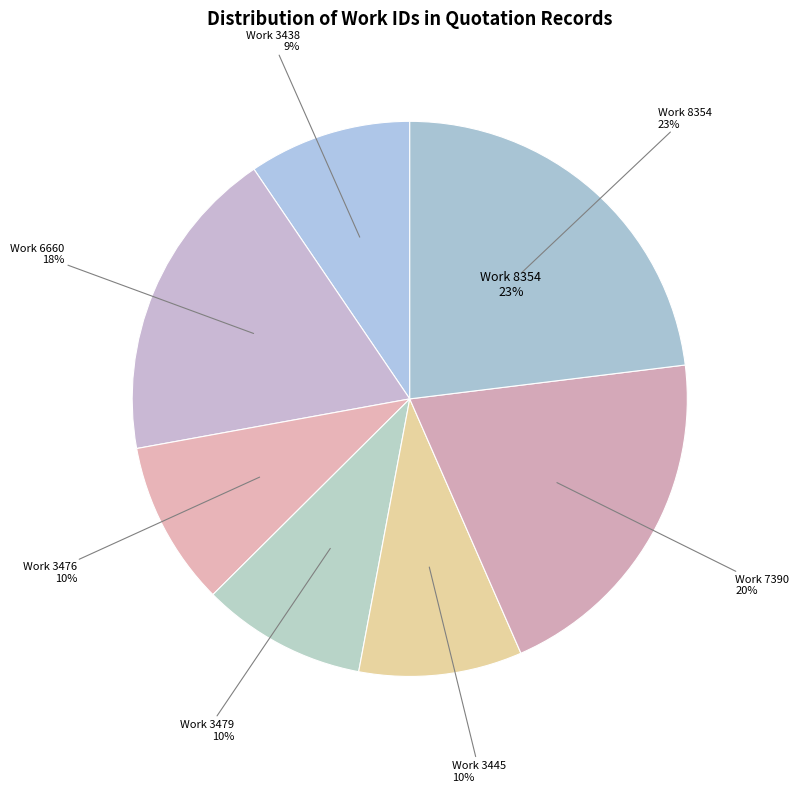

Rank the categories by value from lowest to highest.

Work 3438, Work 3445, Work 3476, Work 3479, Work 6660, Work 7390, Work 8354